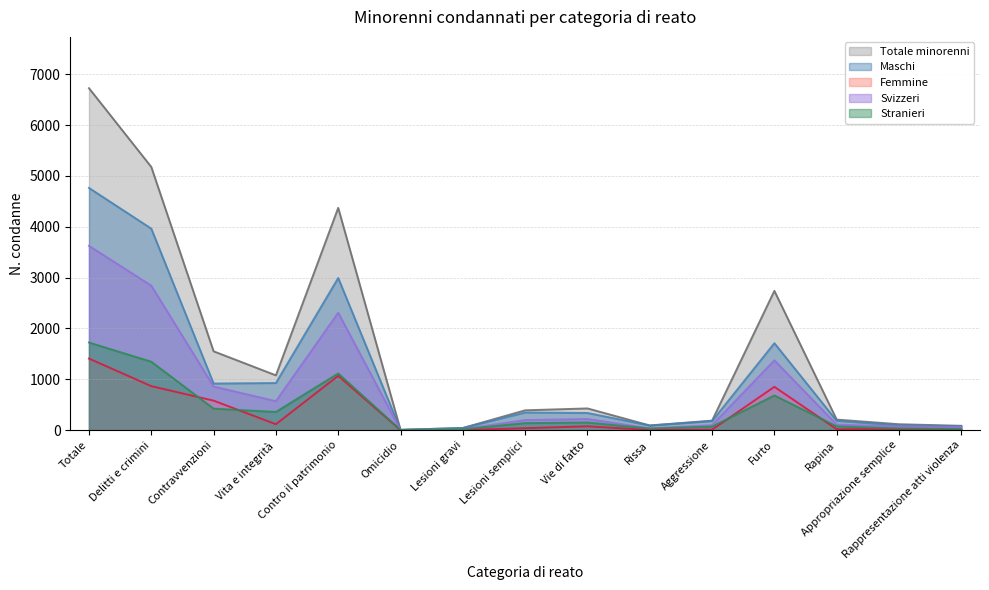

The Femmine series shows 1470 at Furto. True or false?

False